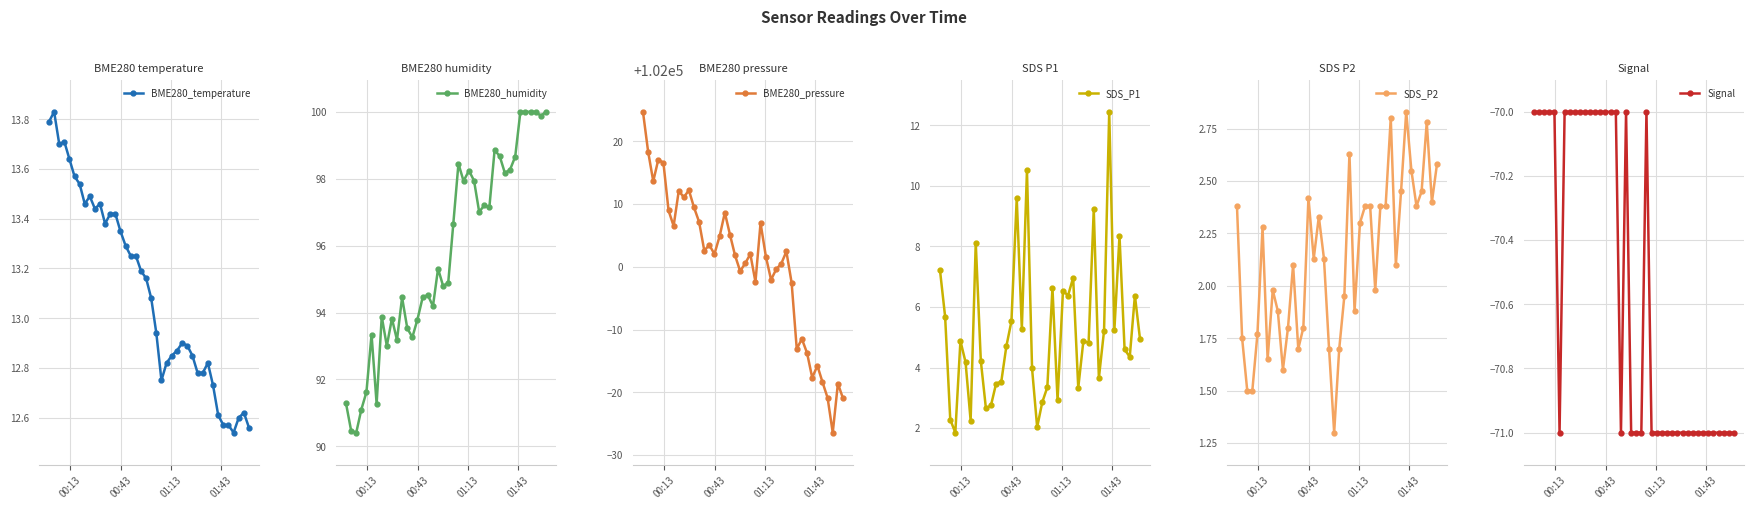

True or false: BME280_pressure and SDS_P1 cross at least once.

False